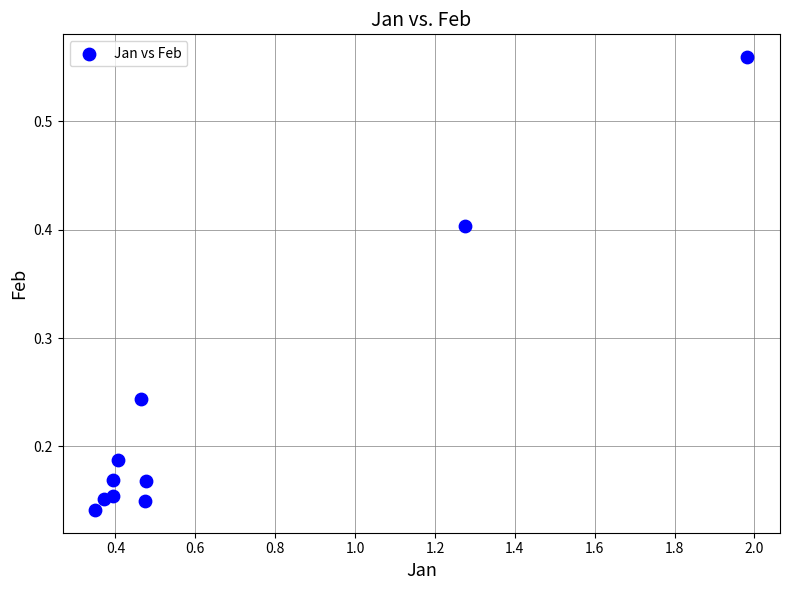

What is the range of X values (max minus min)?

1.6